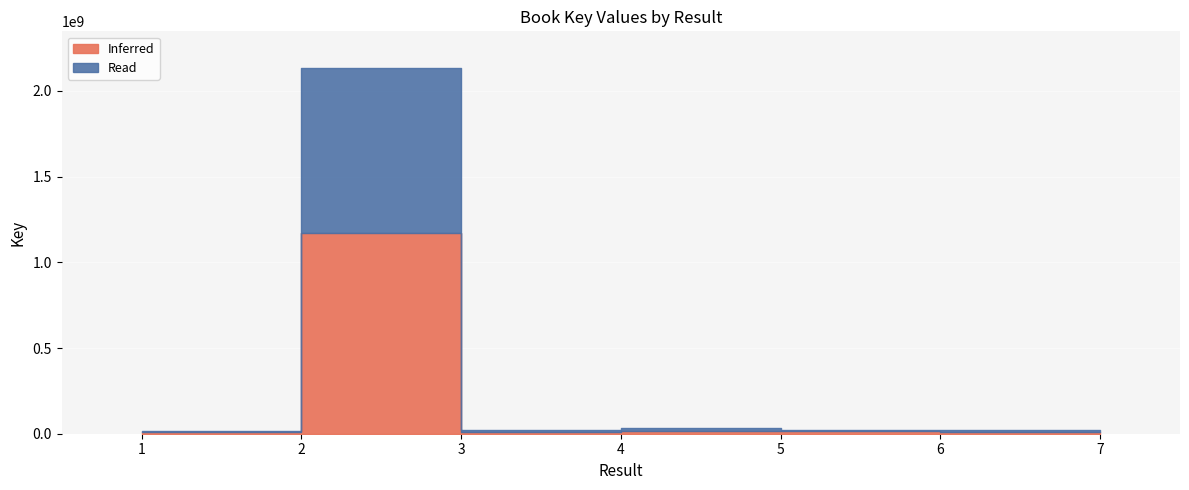

List the labels in order of value, smallest first.

1, 7, 3, 6, 5, 4, 2